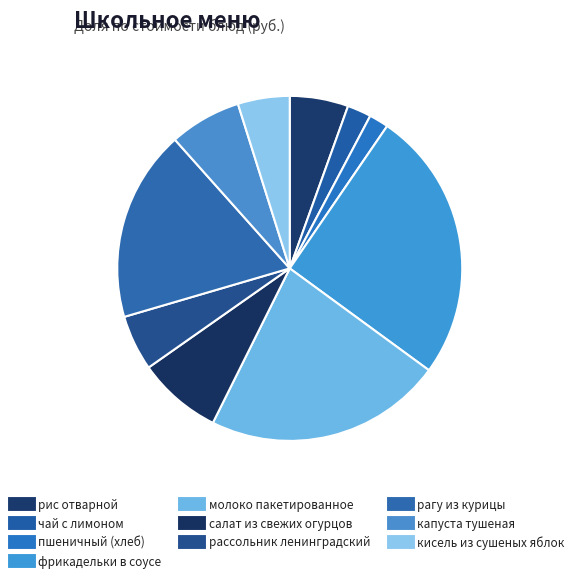

To the nearest percent, what is the difference between the largest and smallest slice percentages?

24%